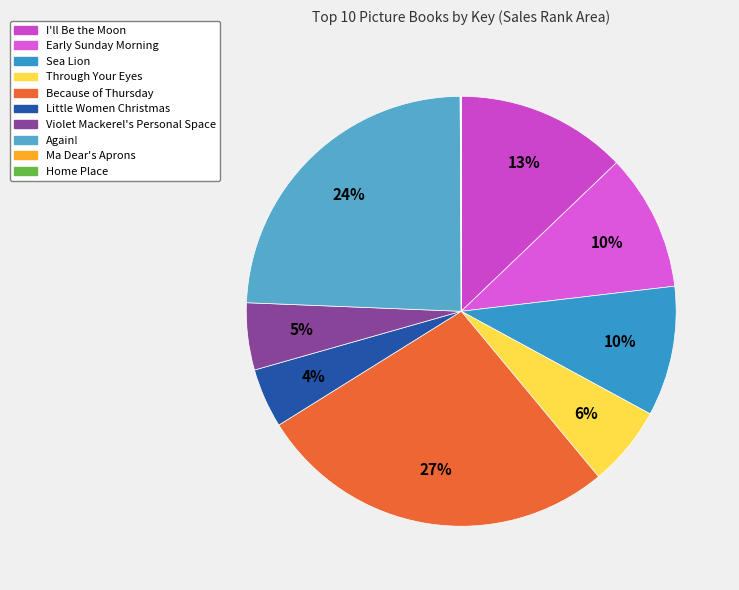

How many slices are in this pie chart?

10